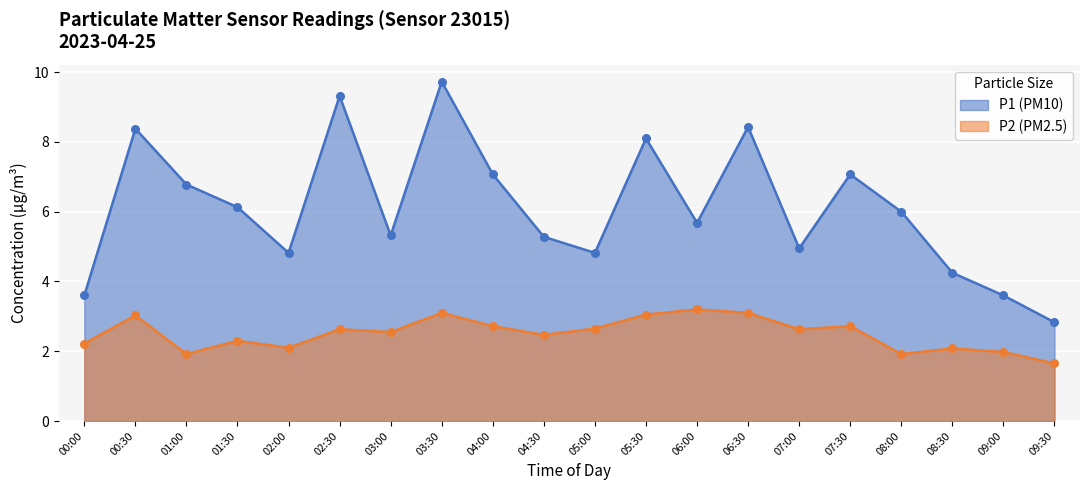

Which series reaches the maximum Y coordinate?

P1 (PM10)